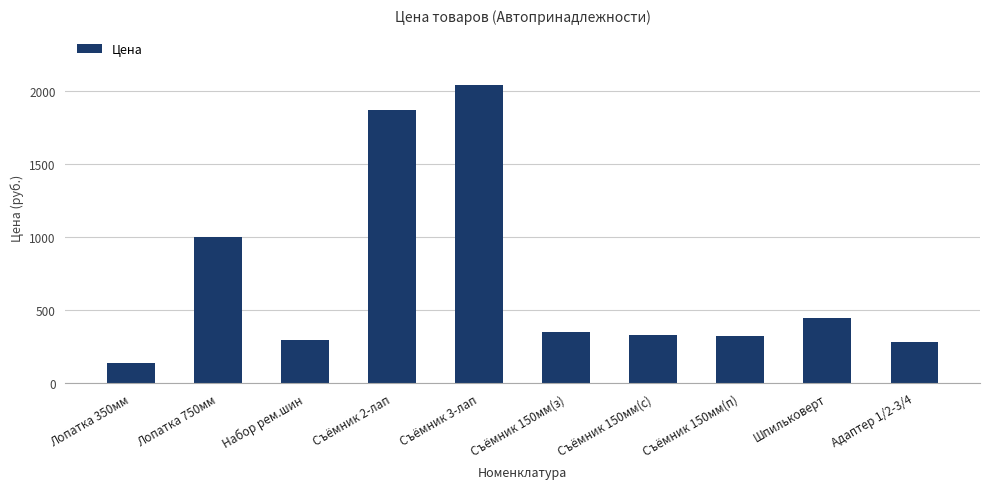

What is the label of the 4th bar from the right?

Съёмник 150мм(с)